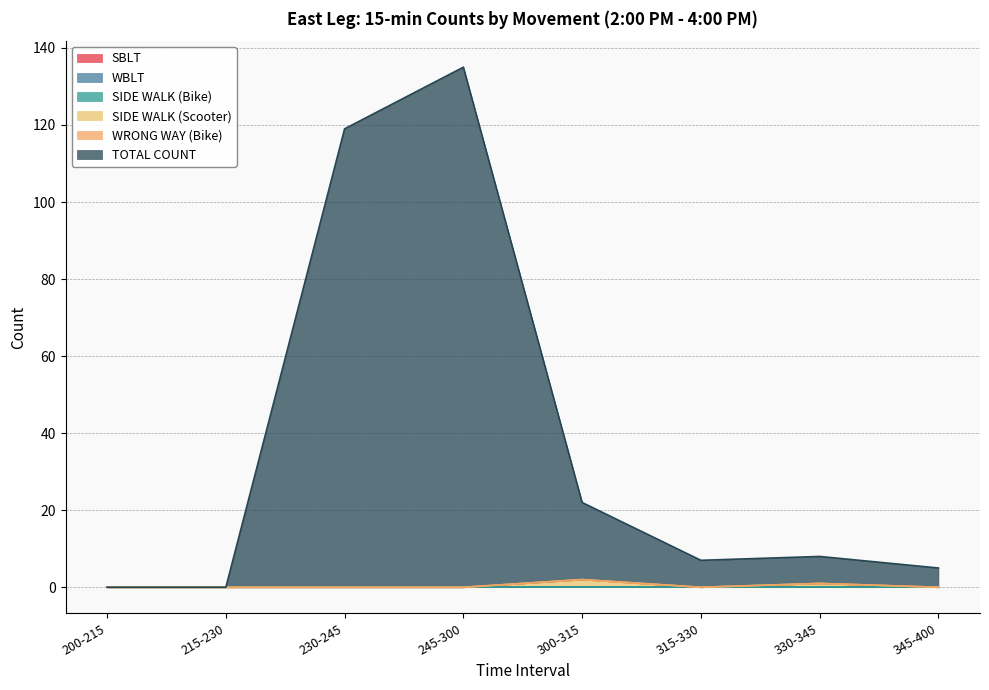

What position from the right is 300-315?

4